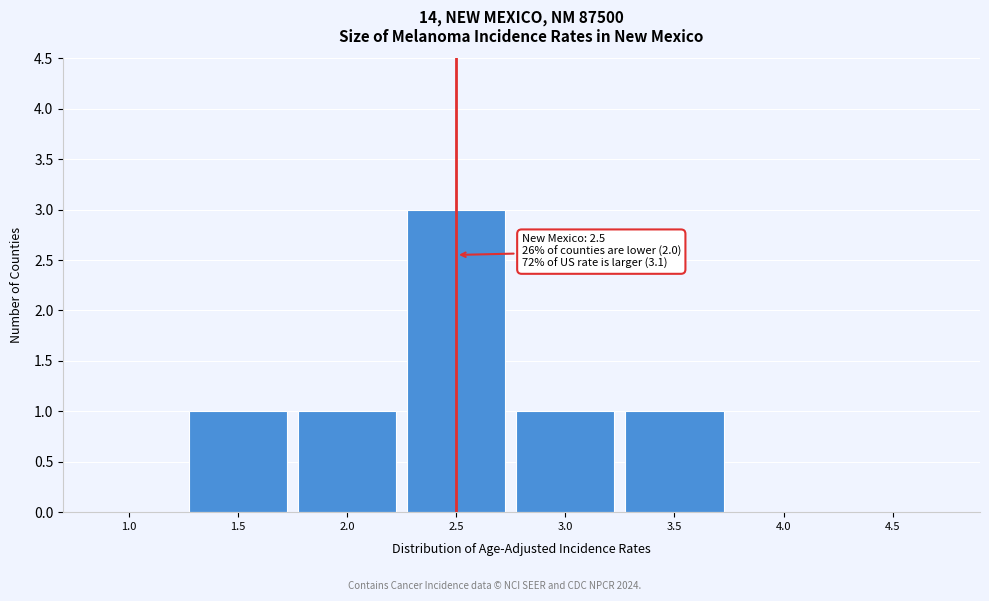

Reading left to right, transcribe all the data shown in this chart.

1.0=0	1.5=1	2.0=1	2.5=3	3.0=1	3.5=1	4.0=0	4.5=0